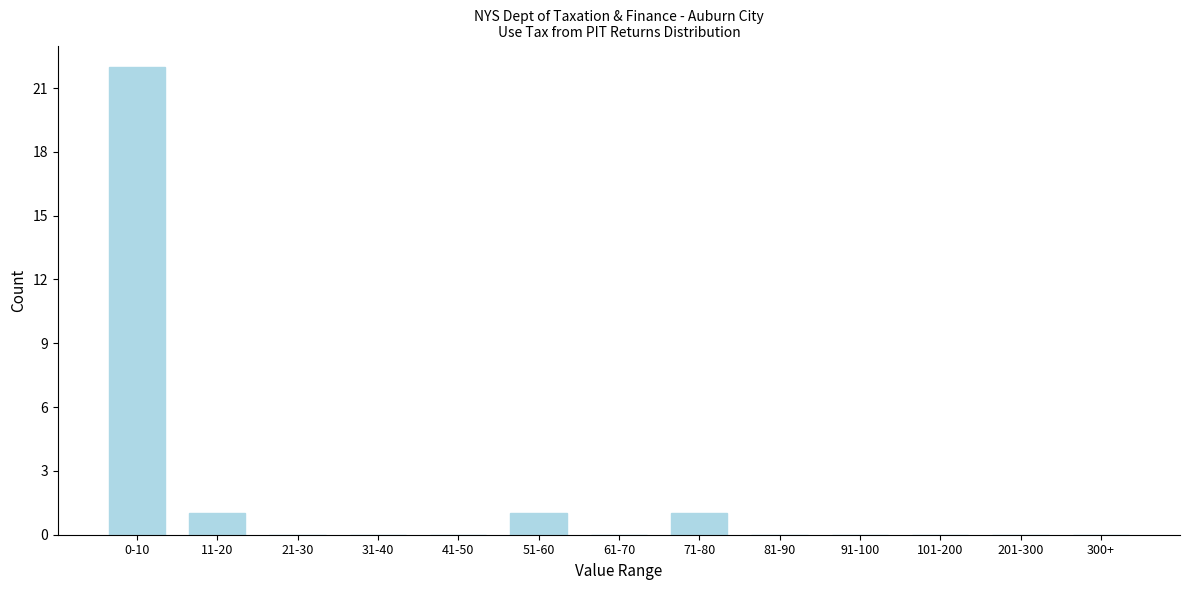

Reading left to right, transcribe all the data shown in this chart.

0-10=22	11-20=1	21-30=0	31-40=0	41-50=0	51-60=1	61-70=0	71-80=1	81-90=0	91-100=0	101-200=0	201-300=0	300+=0